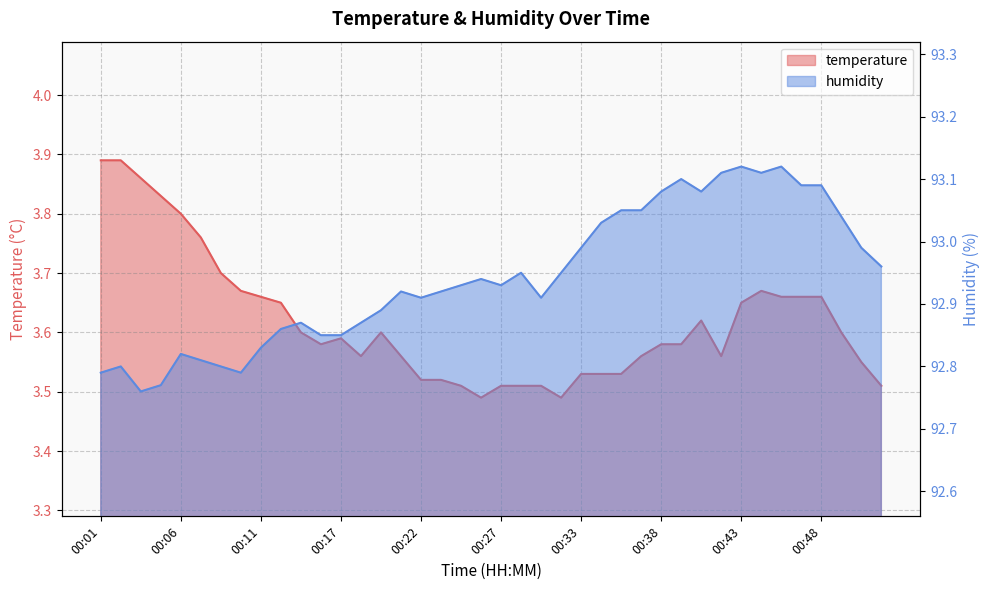

Rank the series at 00:48 from highest to lowest value.

humidity, temperature